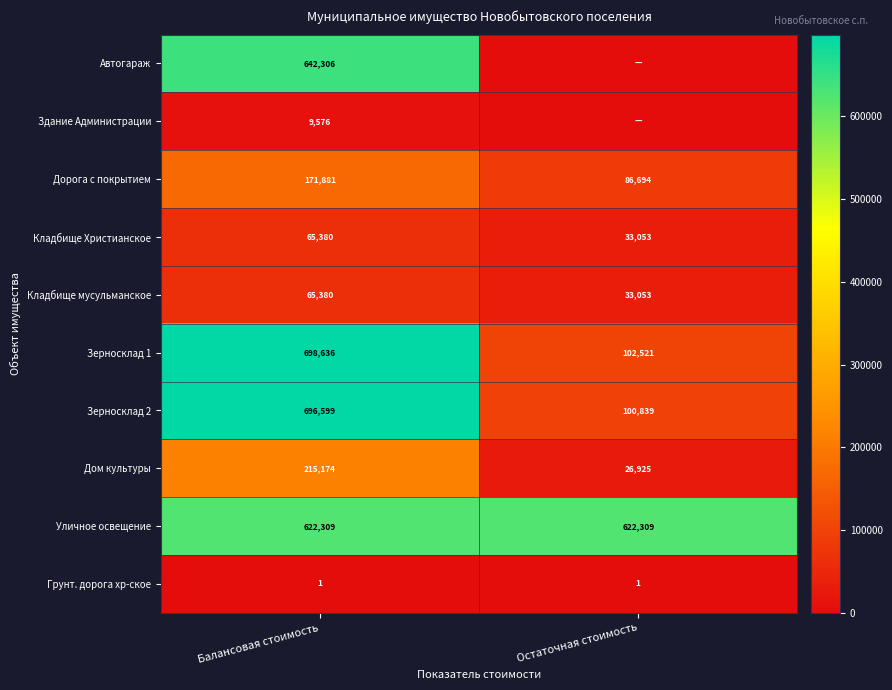

Which category has the lowest value in the Зерносклад 2 series?

Остаточная стоимость